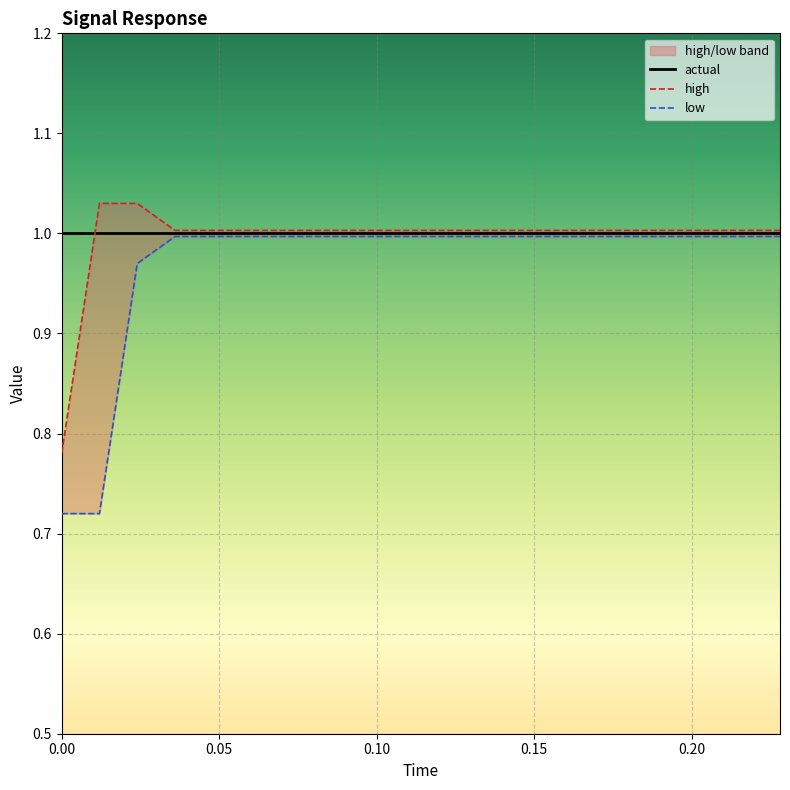

True or false: high and low cross at least once.

False